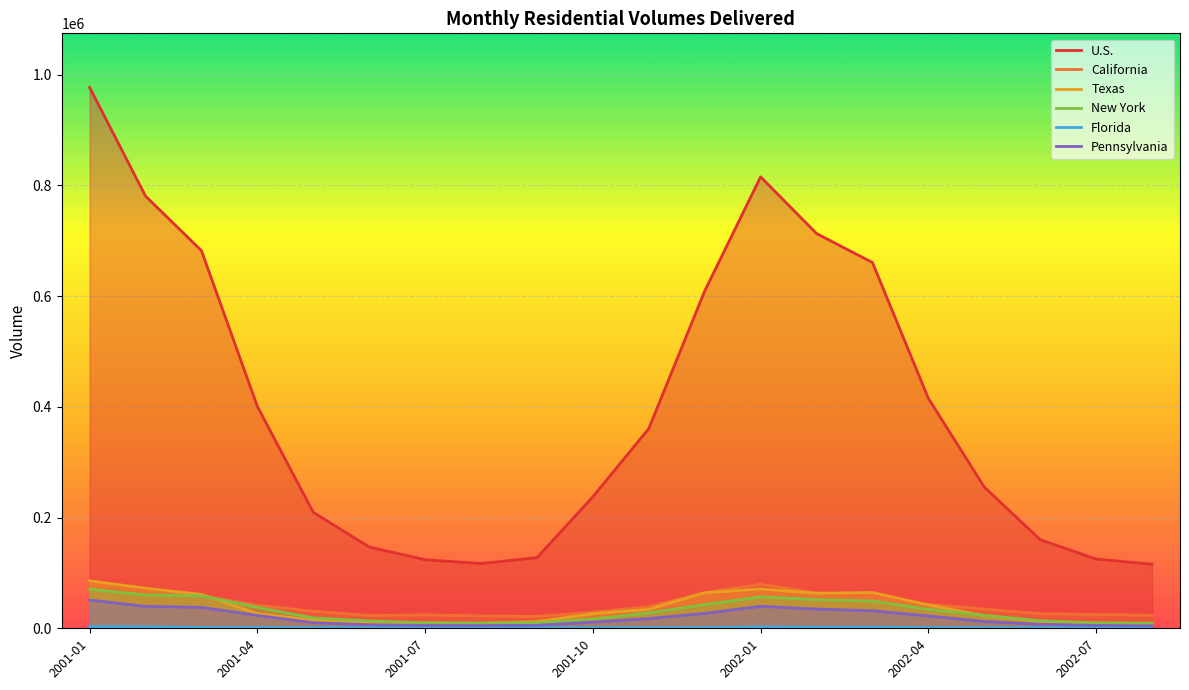

What is the greatest value displayed?

976677